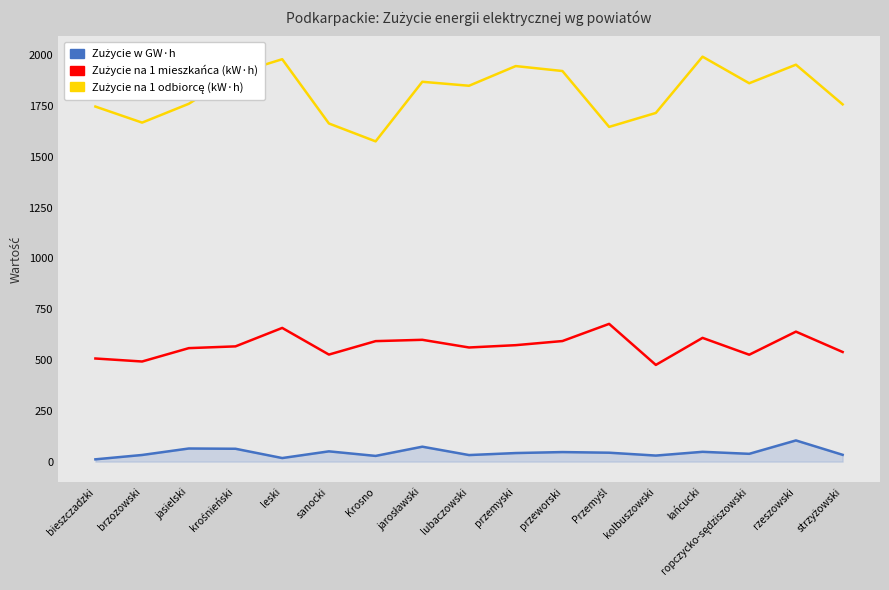

The Zużycie na 1 mieszkańca (kW·h) series shows 152.6 at kolbuszowski. True or false?

False